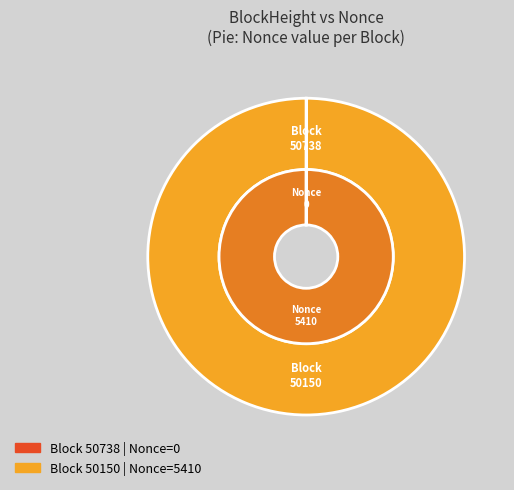

Does 50150 represent more than half of the total?

Yes